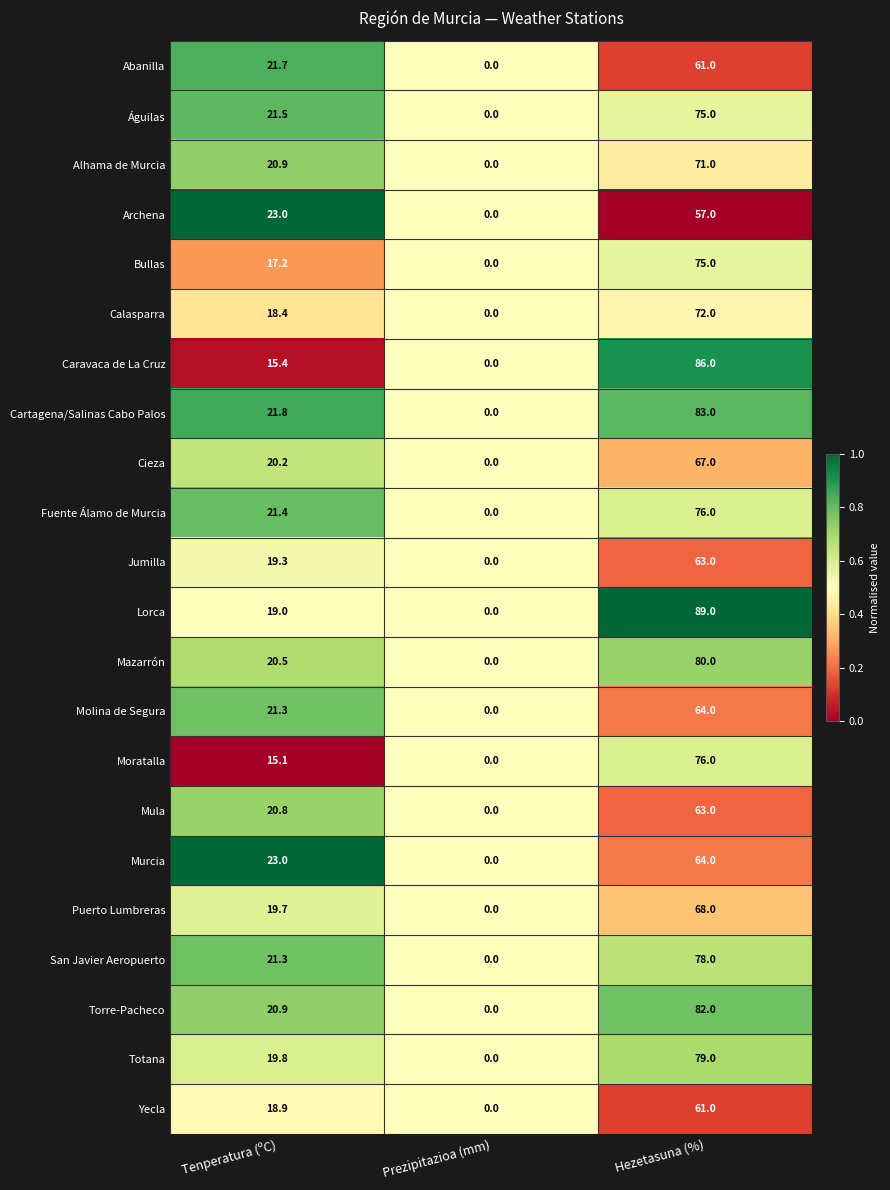

Which series has the largest total across all categories?

Lorca